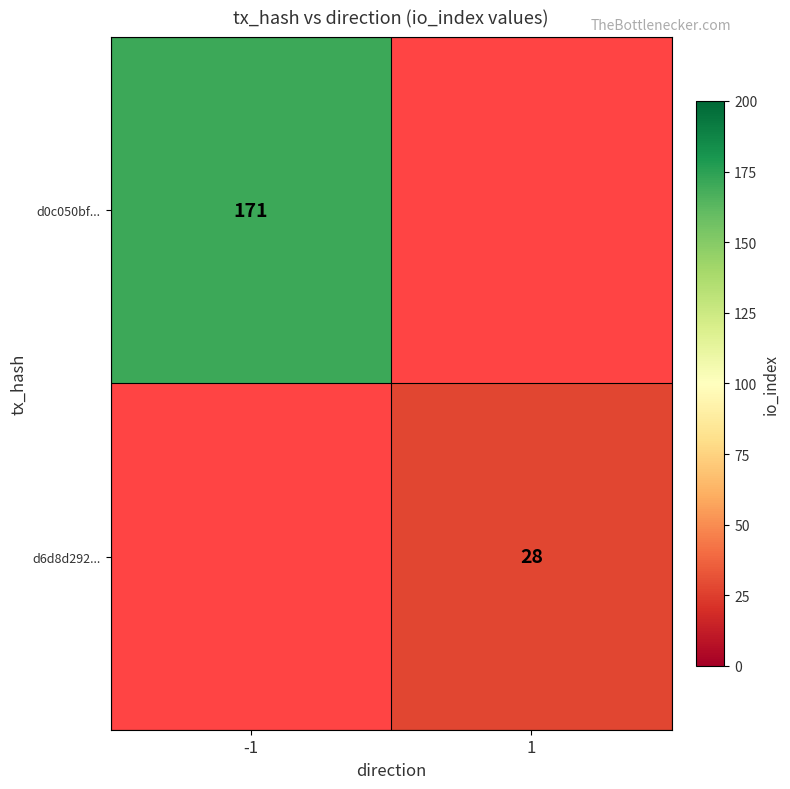

True or false: d6d8d292... has a value of 12 at 1.

False